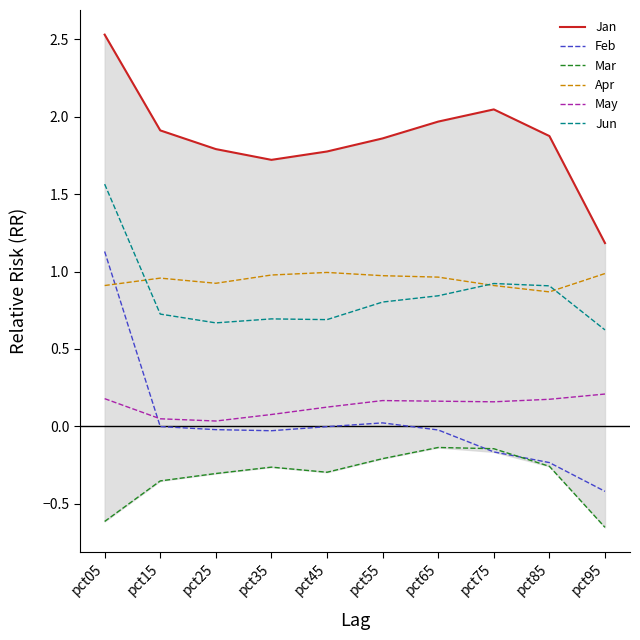

What is the value of the Jun point at the 6th from the left?

0.8